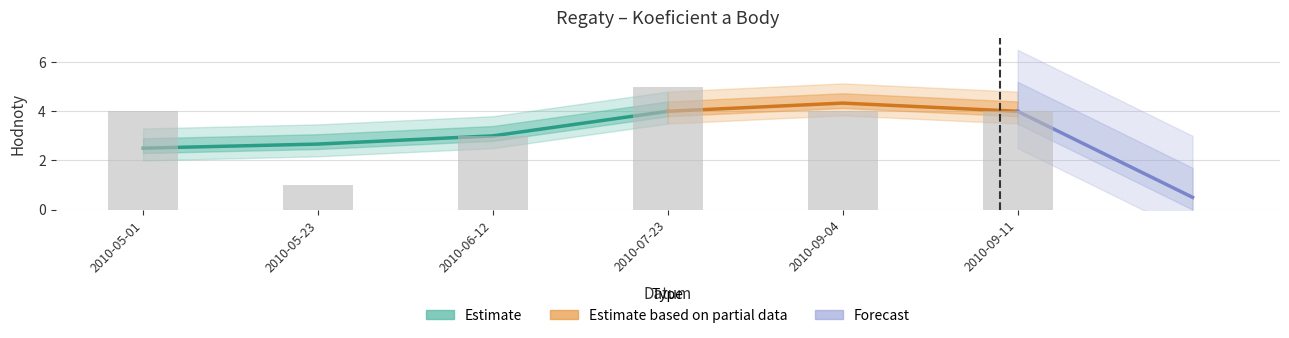

Does the chart contain any negative values?

No